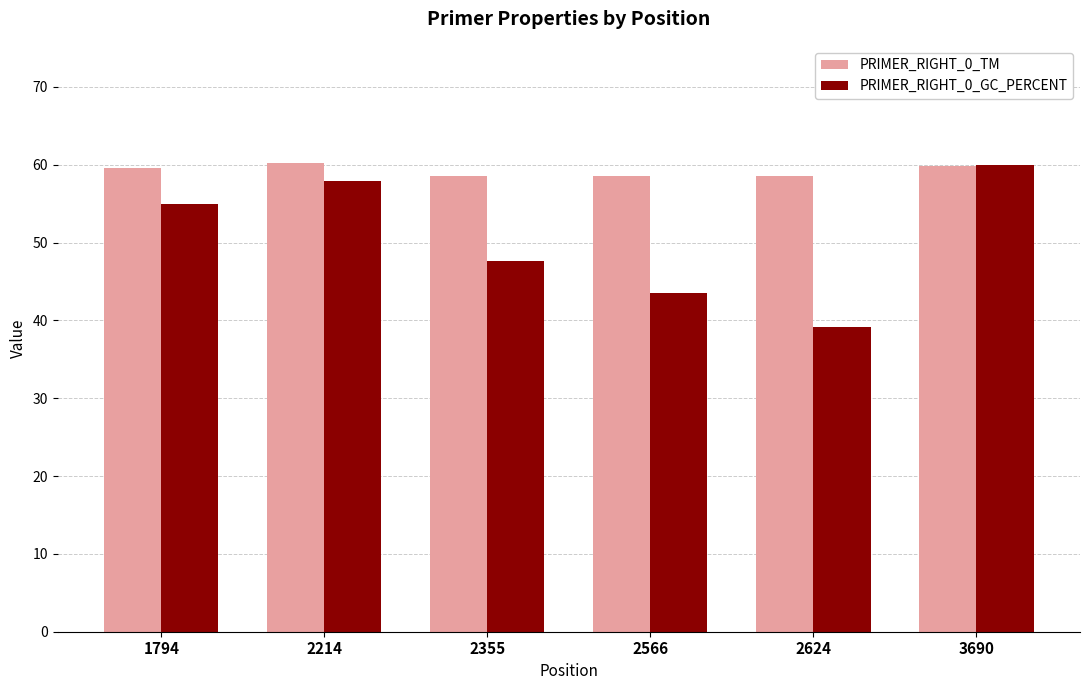

At which label is PRIMER_RIGHT_0_GC_PERCENT closest to 49?

2355